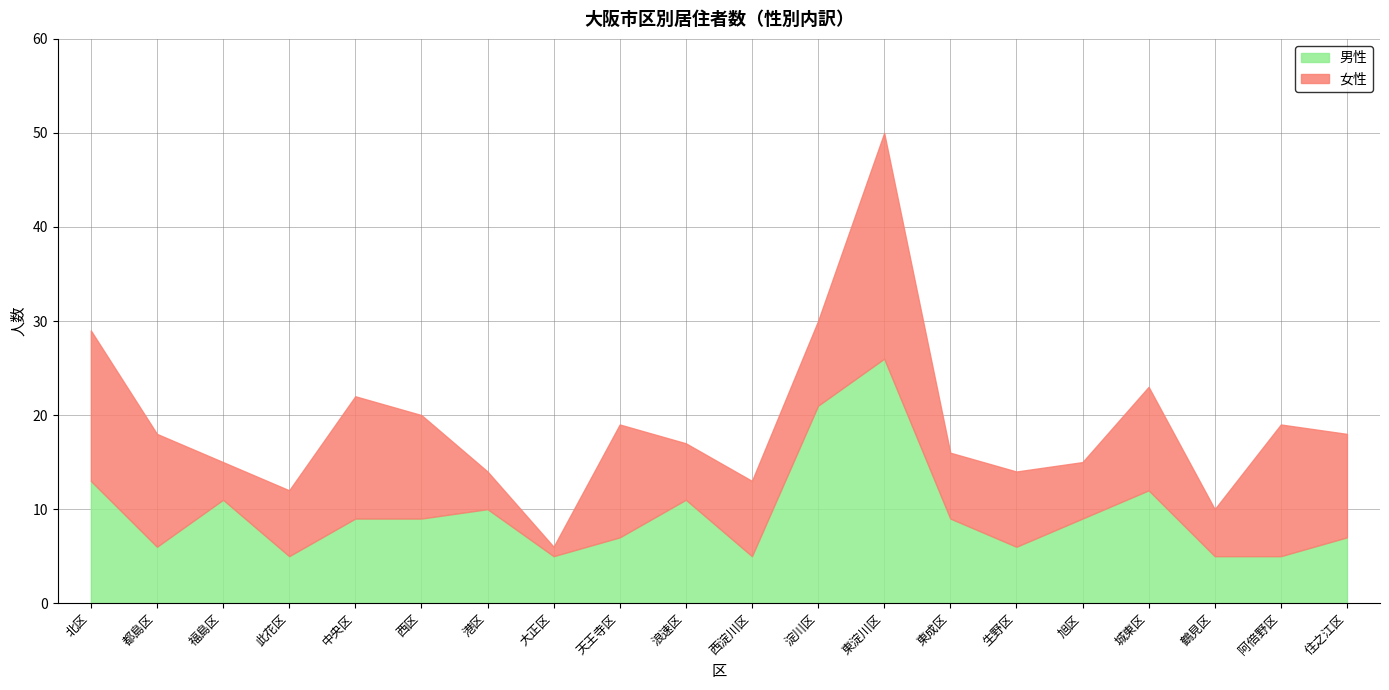

How many categories are shown in the chart?

20